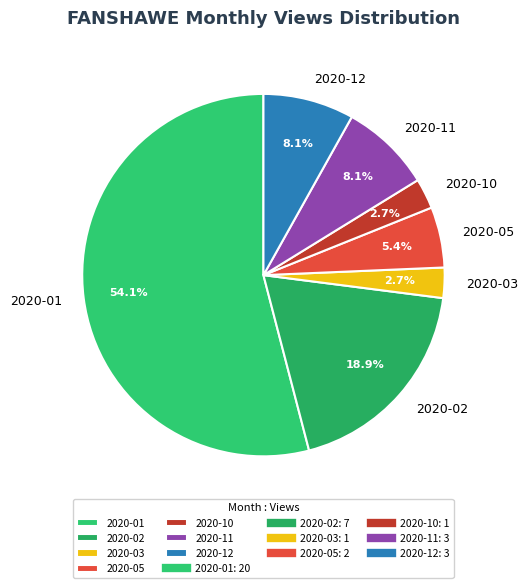

Does any single category account for the majority?

Yes